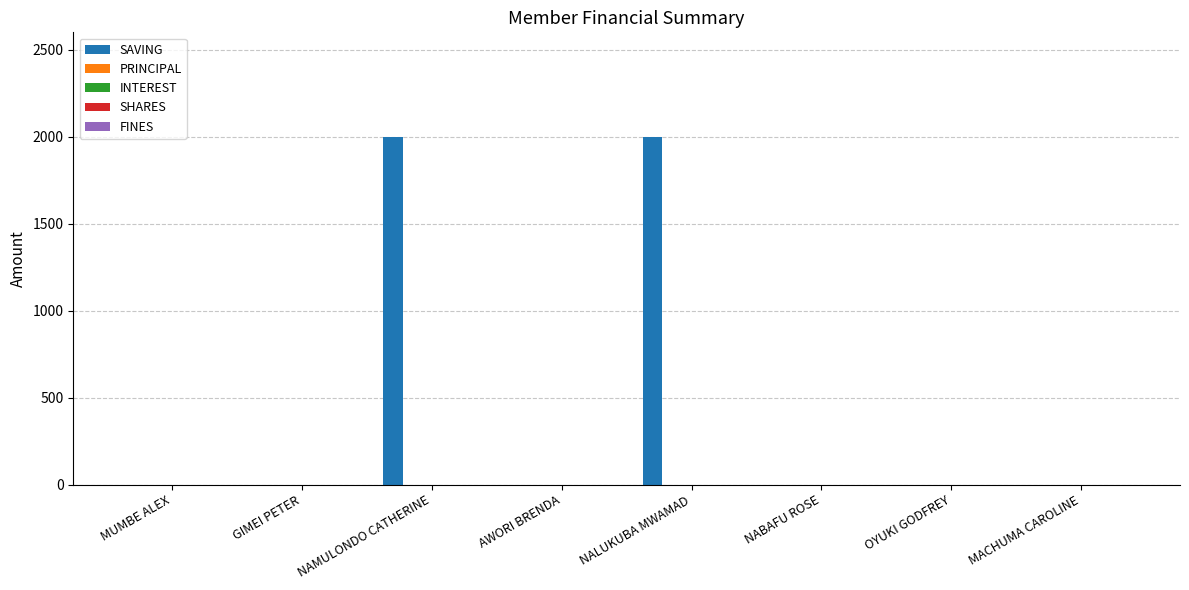

What is the sum of all values?

4000